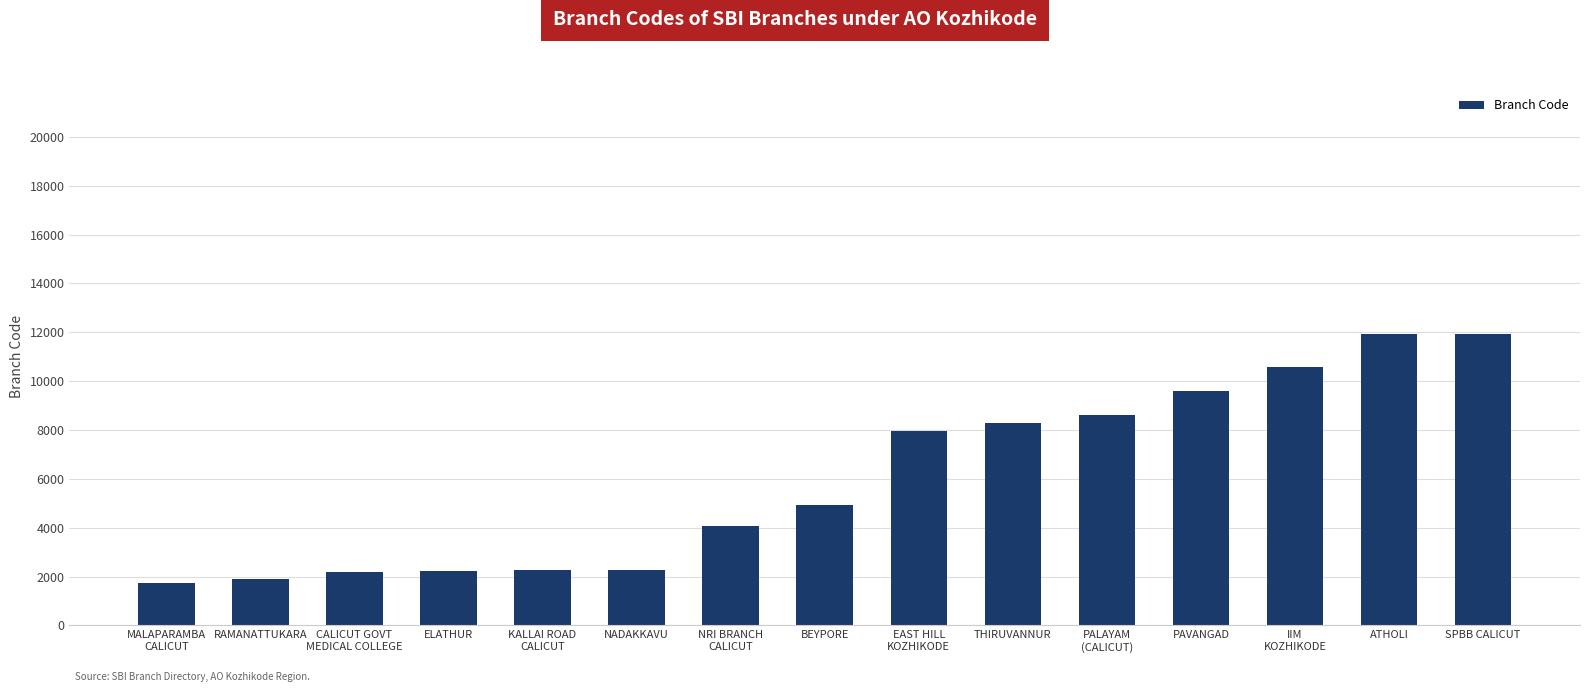

What position from the right is RAMANATTUKARA?

14